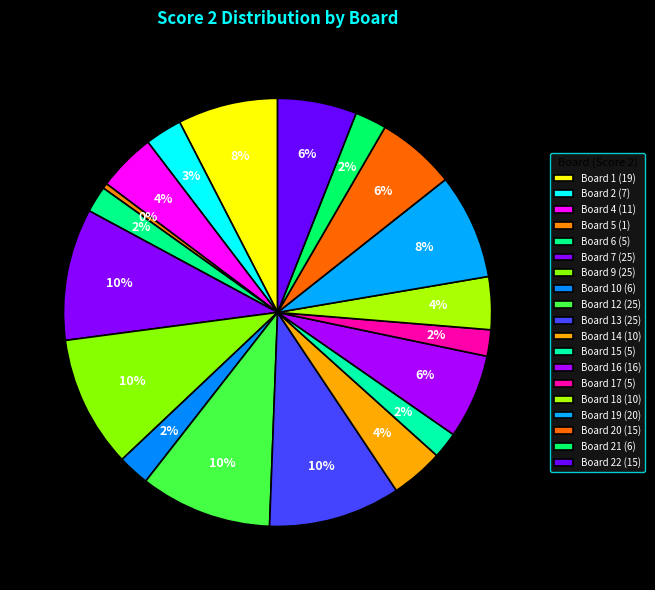

Count the number of slices in the pie.

19